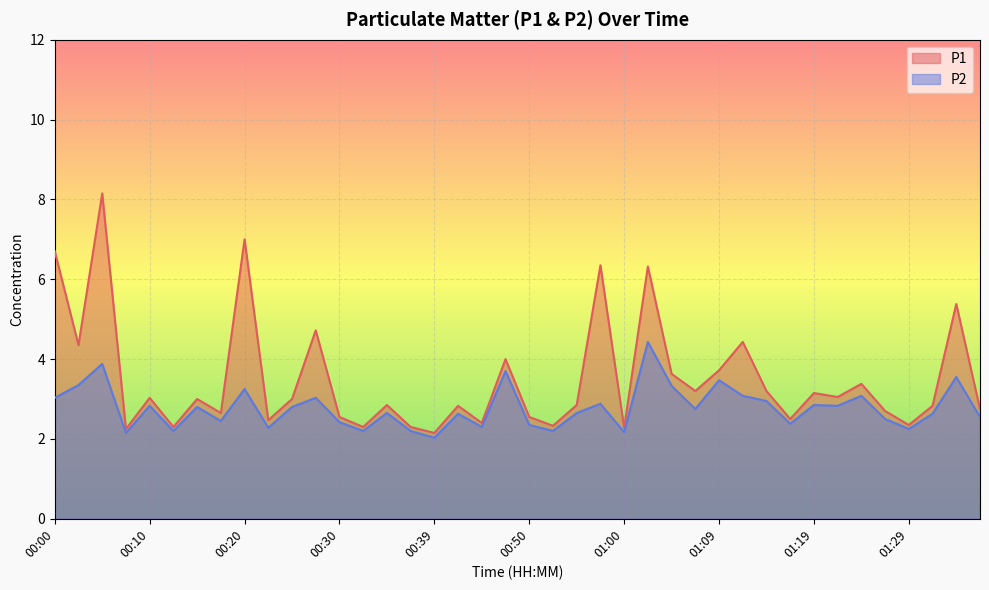

Does the chart display data point markers on the line(s)?

No